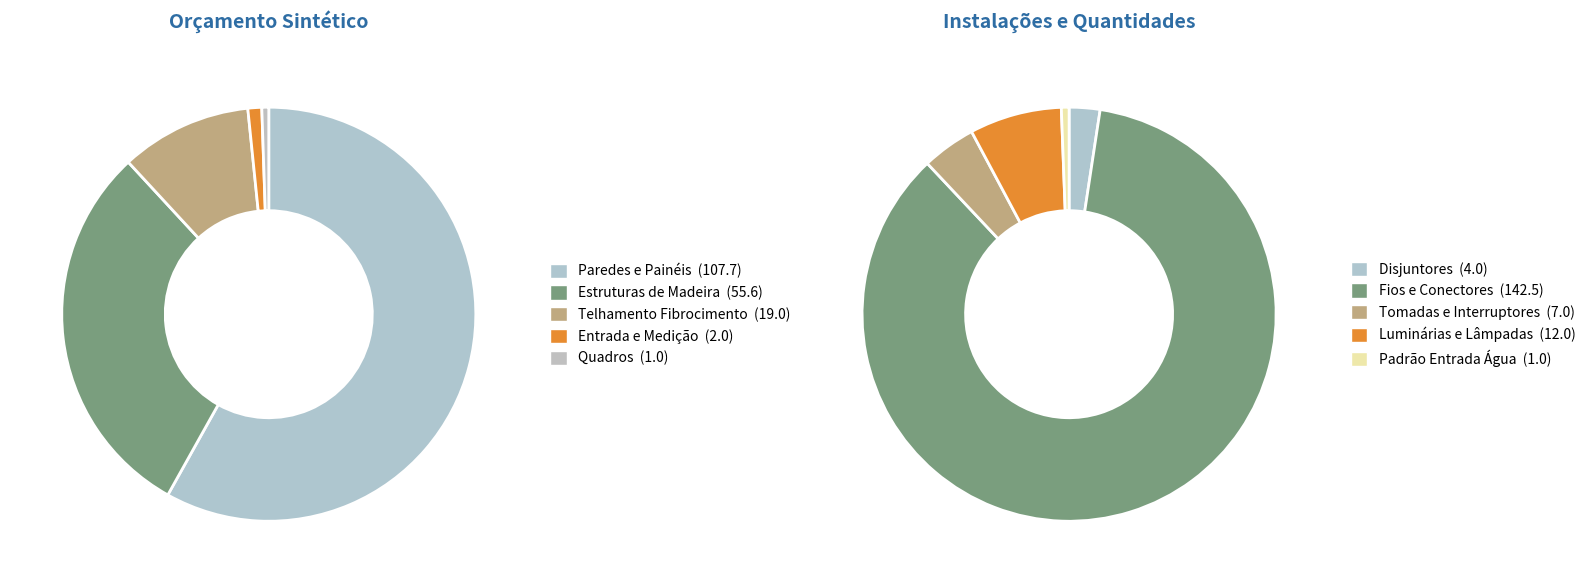

Between Padrão Entrada Água and Disjuntores, which is larger?

Disjuntores